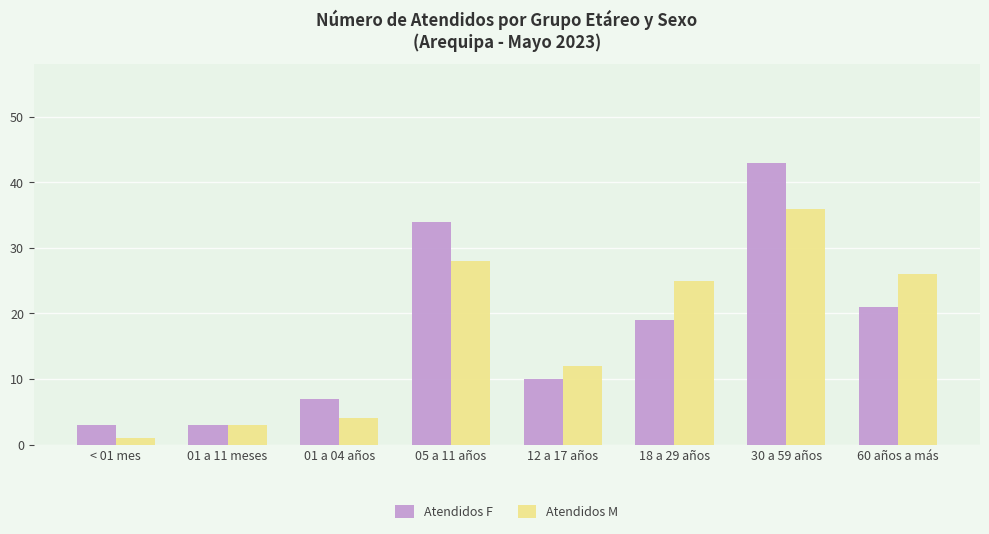

Is it true that Atendidos F equals 12 at 01 a 04 años?

False